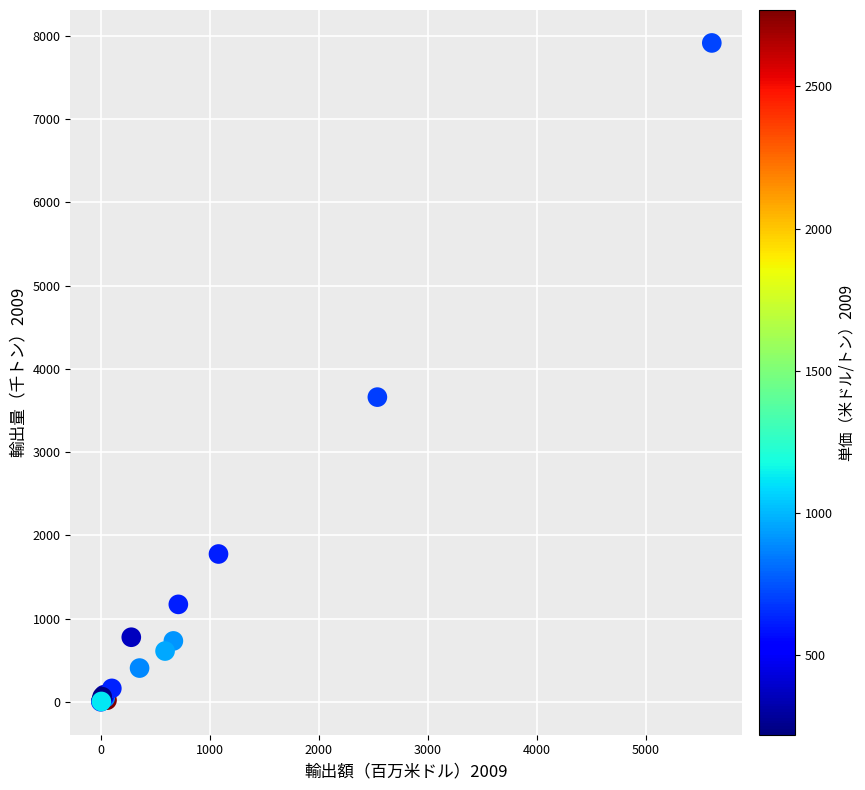

What Y value in the scatter plot is closest to 3958?

3661.2